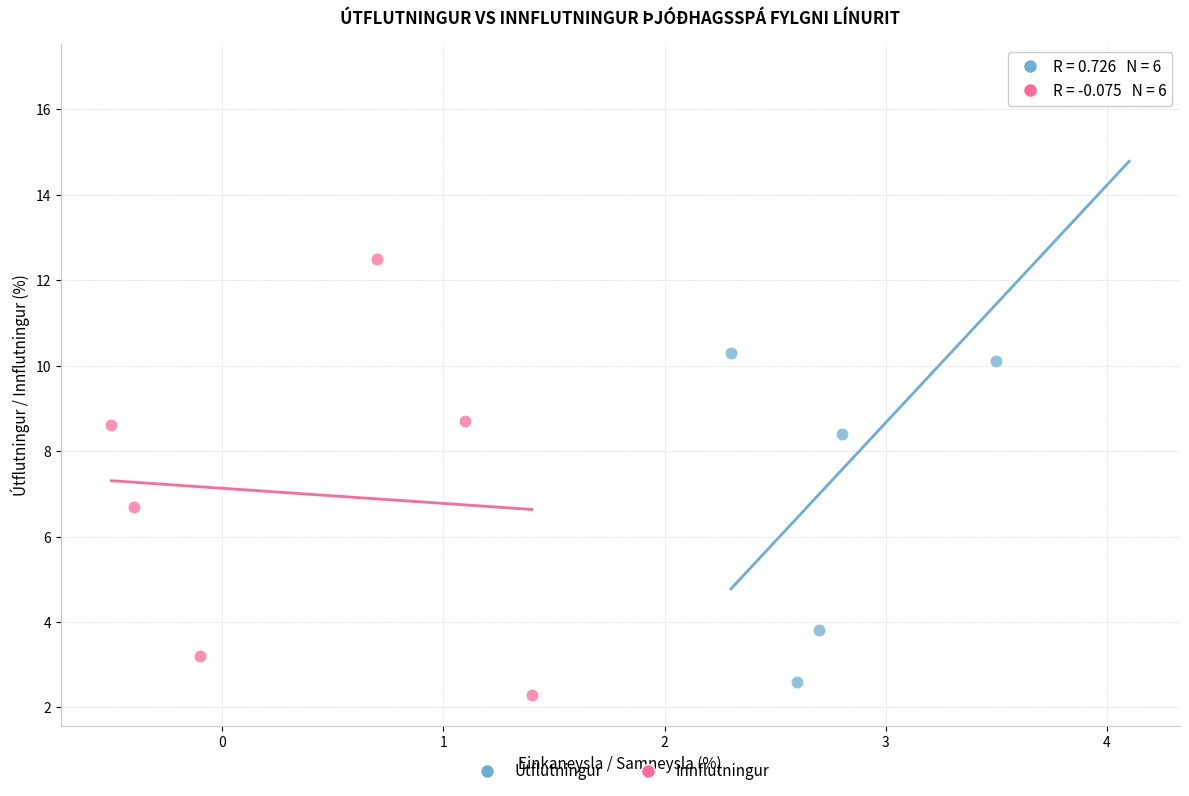

Which series reaches the minimum Y coordinate?

Innflutningur